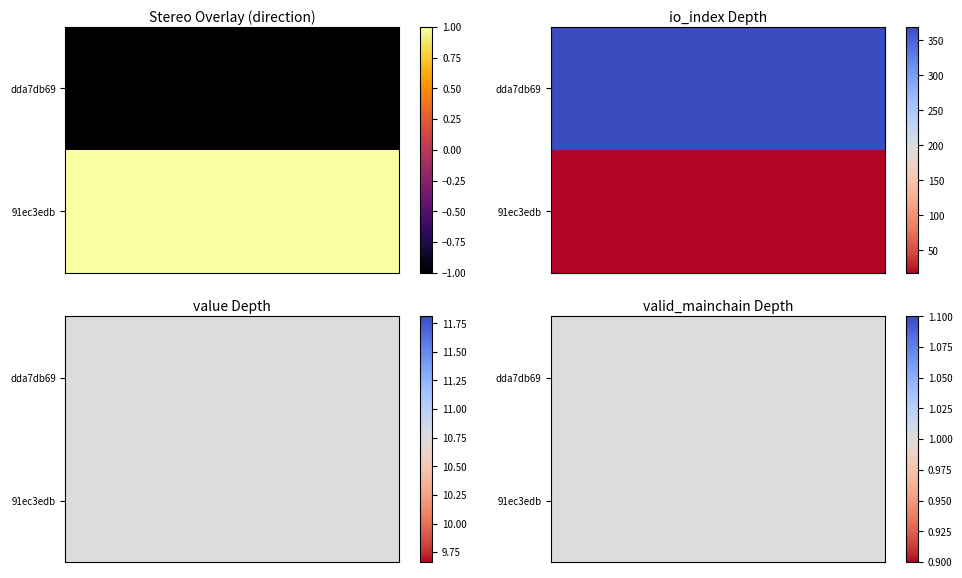

True or false: 91ec3edb has a value of 14.2 at value.

False